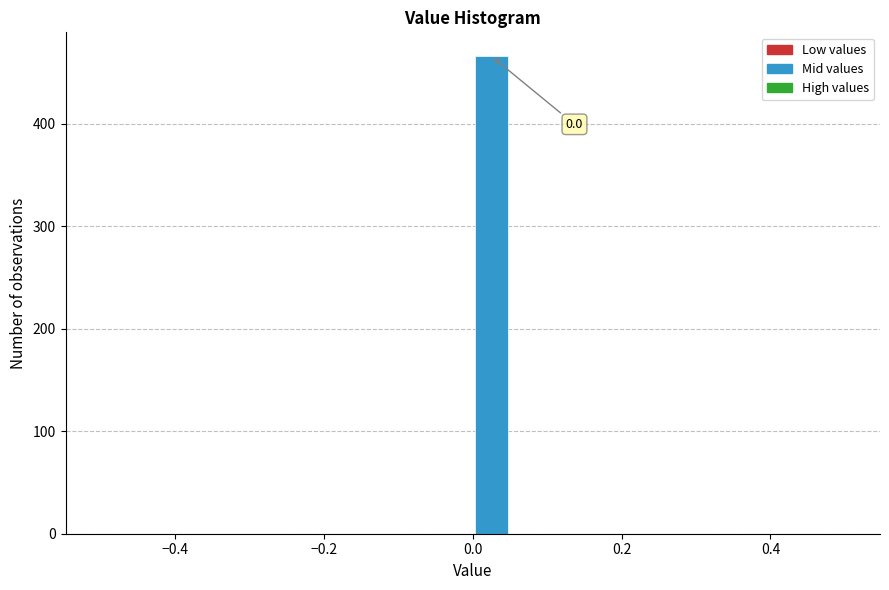

Around what value on the x-axis is the tallest bar? Give the approximate position of its centre, as read against the axis.

0.02